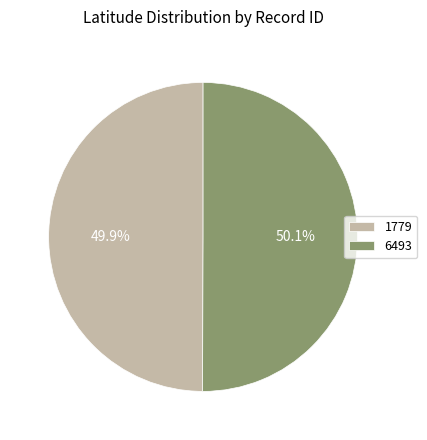

The 6493 slice represents 50% of the pie. True or false?

True